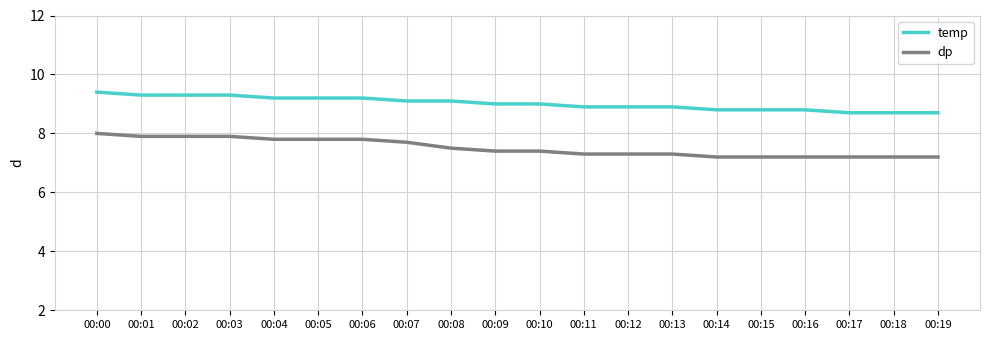

What is the difference between the maximum and minimum values in the temp series?

0.7